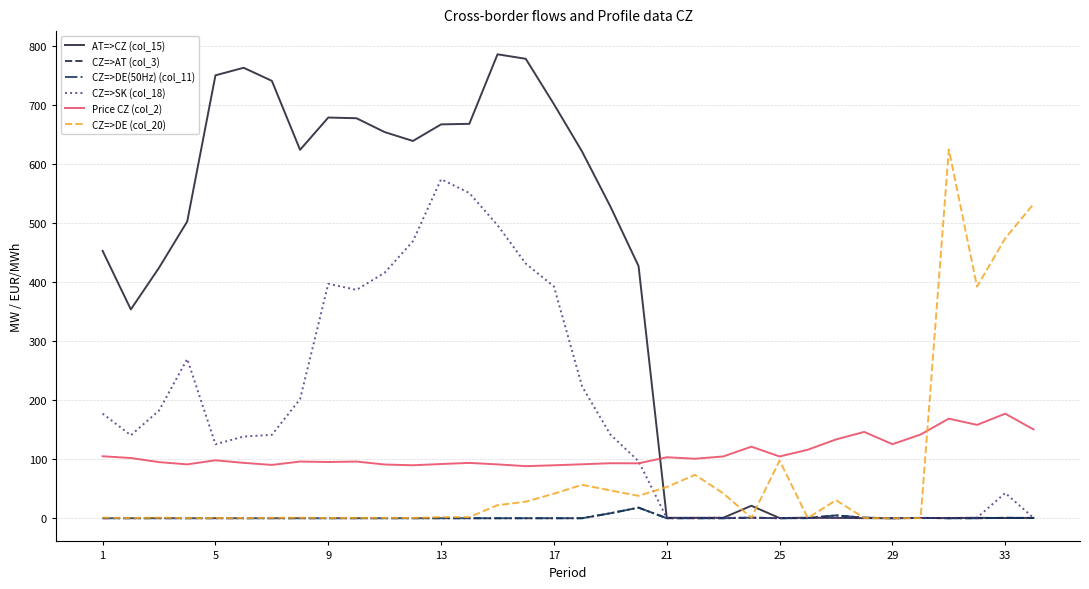

Does the chart display data point markers on the line(s)?

No